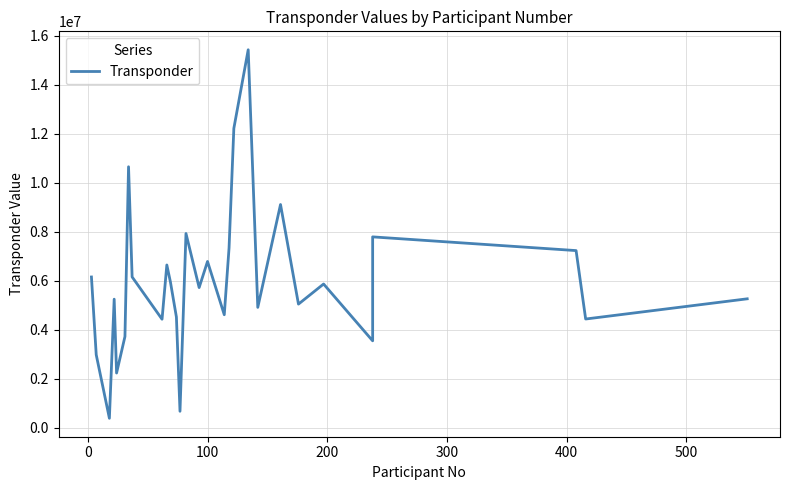

What is the average value?

5971690